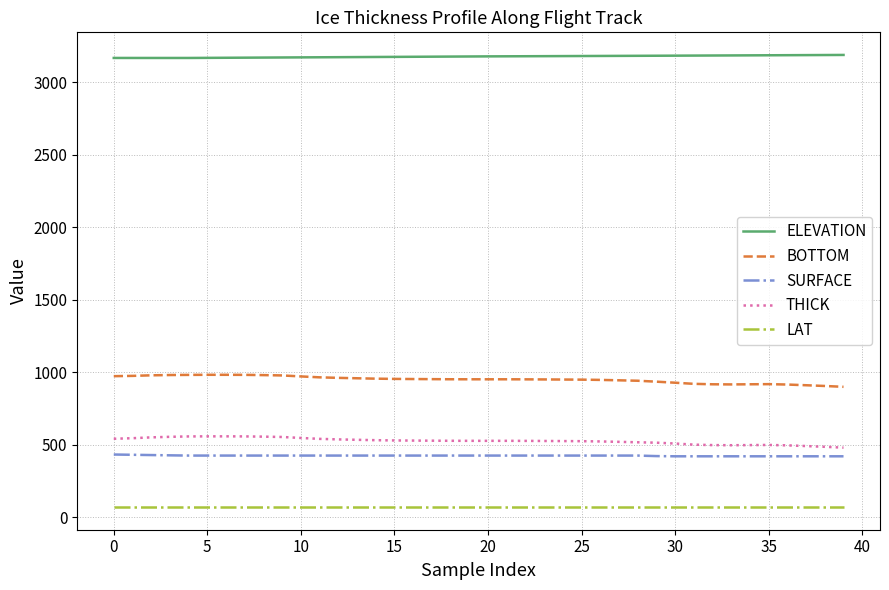

Which series has the largest total across all categories?

ELEVATION